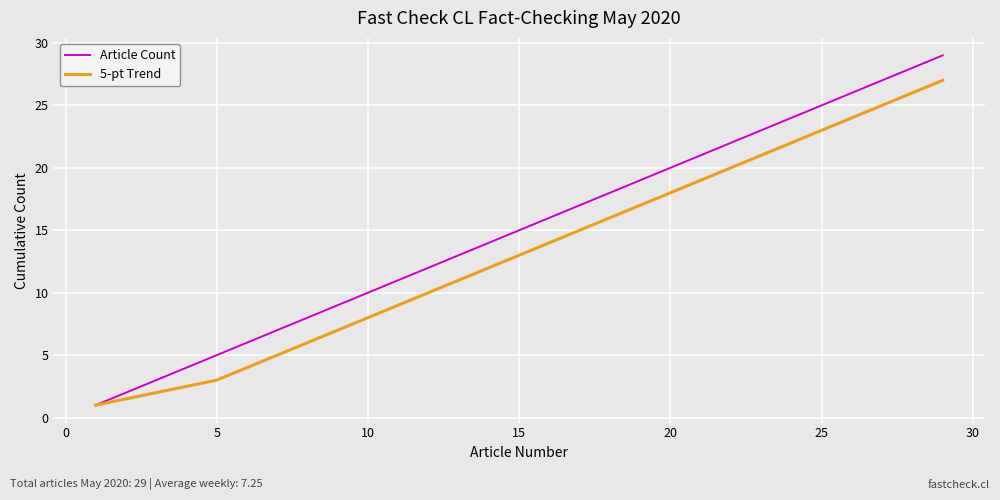

Rank the series by their maximum value, from lowest to highest.

5-pt Trend, Article Count